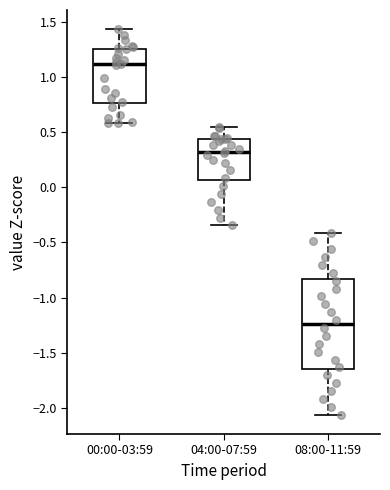

Where does the lower whisker of the box for 00:00-03:59 end on the y-axis? The values are not printed on the chart, so give them approximately, as read against the axis.

0.60